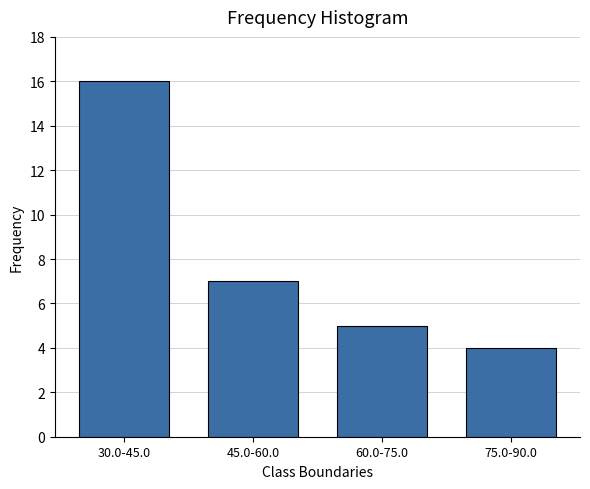

Reading left to right, what are all the values shown in this chart?

30.0-45.0=16	45.0-60.0=7	60.0-75.0=5	75.0-90.0=4